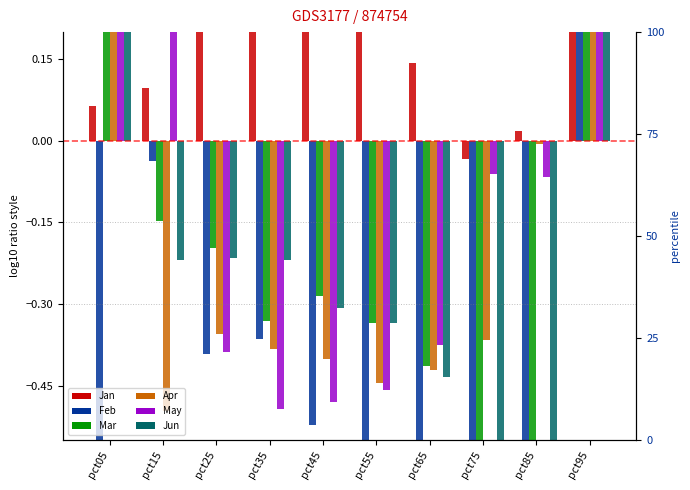

Reading left to right, transcribe all the data shown in this chart.

Jan: pct05=0.1	pct15=0.1	pct25=0.4	pct35=0.5	pct45=0.5	pct55=0.4	pct65=0.1	pct75=-0.0	pct85=0.0	pct95=2.1
Feb: pct05=-0.6	pct15=-0.0	pct25=-0.4	pct35=-0.4	pct45=-0.5	pct55=-0.6	pct65=-0.6	pct75=-0.6	pct85=-0.6	pct95=1.2
Mar: pct05=0.3	pct15=-0.1	pct25=-0.2	pct35=-0.3	pct45=-0.3	pct55=-0.3	pct65=-0.4	pct75=-0.6	pct85=-0.7	pct95=1.2
Apr: pct05=4.7	pct15=-0.5	pct25=-0.4	pct35=-0.4	pct45=-0.4	pct55=-0.4	pct65=-0.4	pct75=-0.4	pct85=-0.0	pct95=0.8
May: pct05=2.6	pct15=0.4	pct25=-0.4	pct35=-0.5	pct45=-0.5	pct55=-0.5	pct65=-0.4	pct75=-0.1	pct85=-0.1	pct95=1.3
Jun: pct05=1.1	pct15=-0.2	pct25=-0.2	pct35=-0.2	pct45=-0.3	pct55=-0.3	pct65=-0.4	pct75=-0.6	pct85=-0.6	pct95=1.3